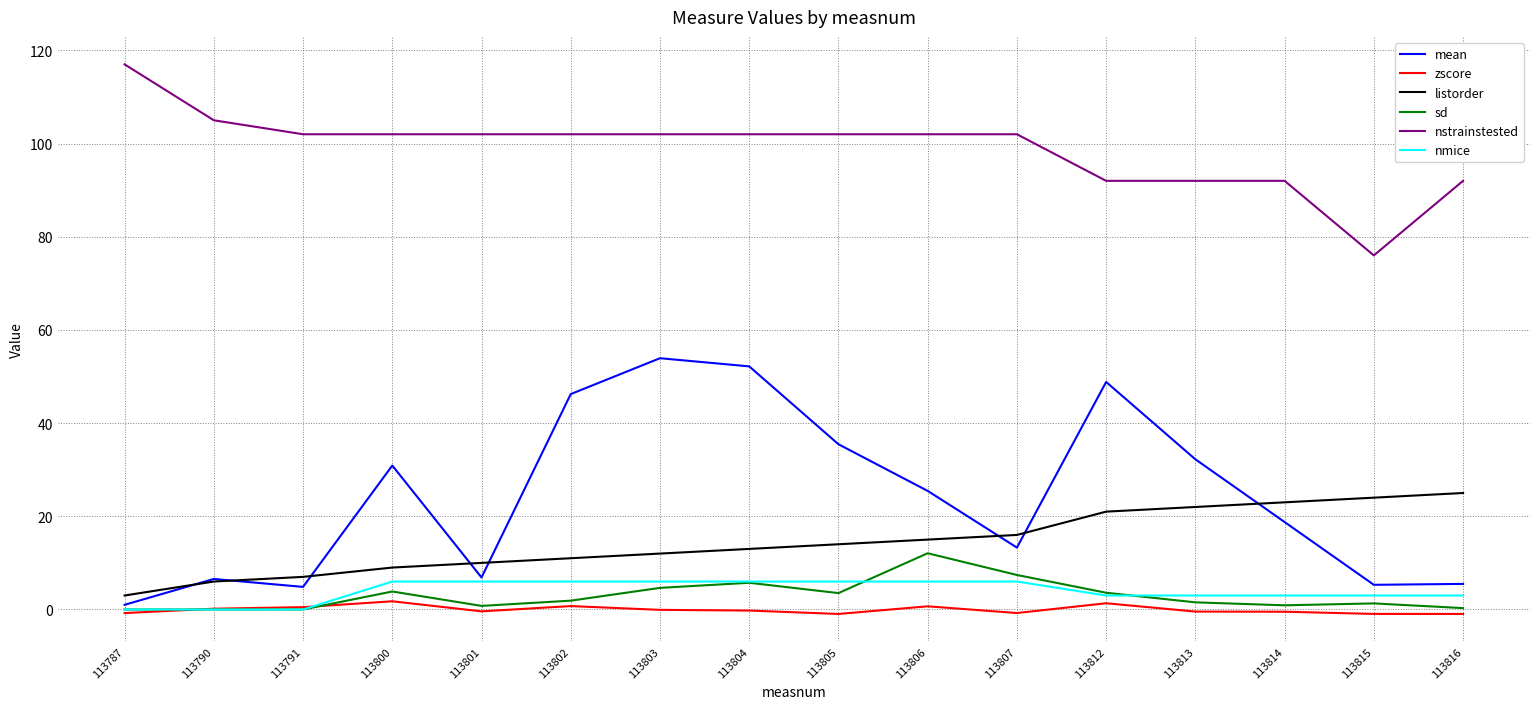

Does the chart display data point markers on the line(s)?

No